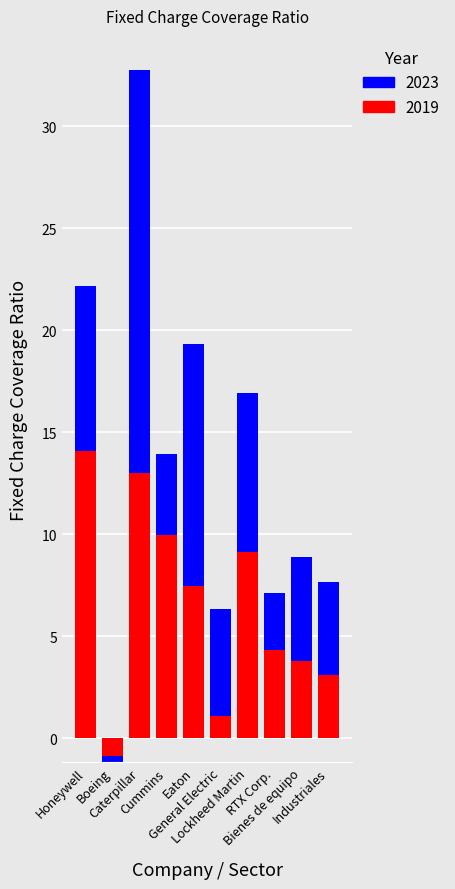

How many groups of bars are there?

10